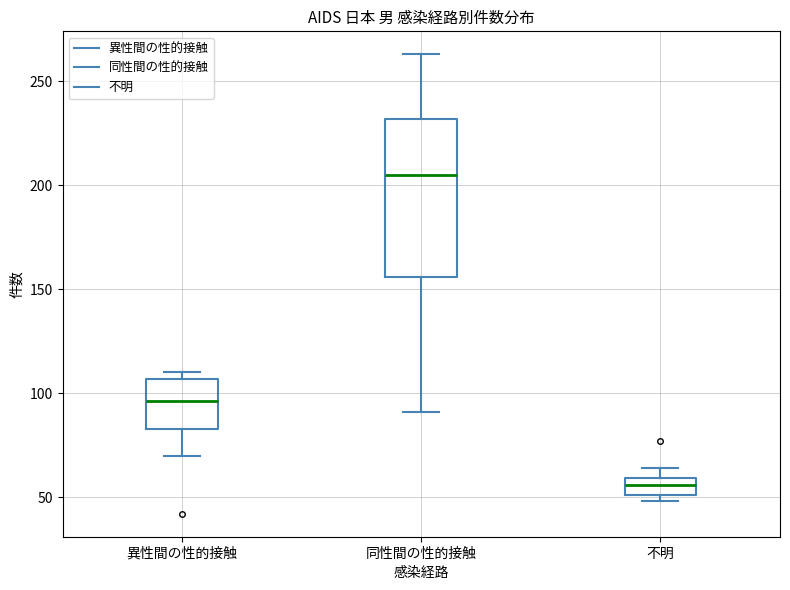

Which box's median line is the lowest?

不明